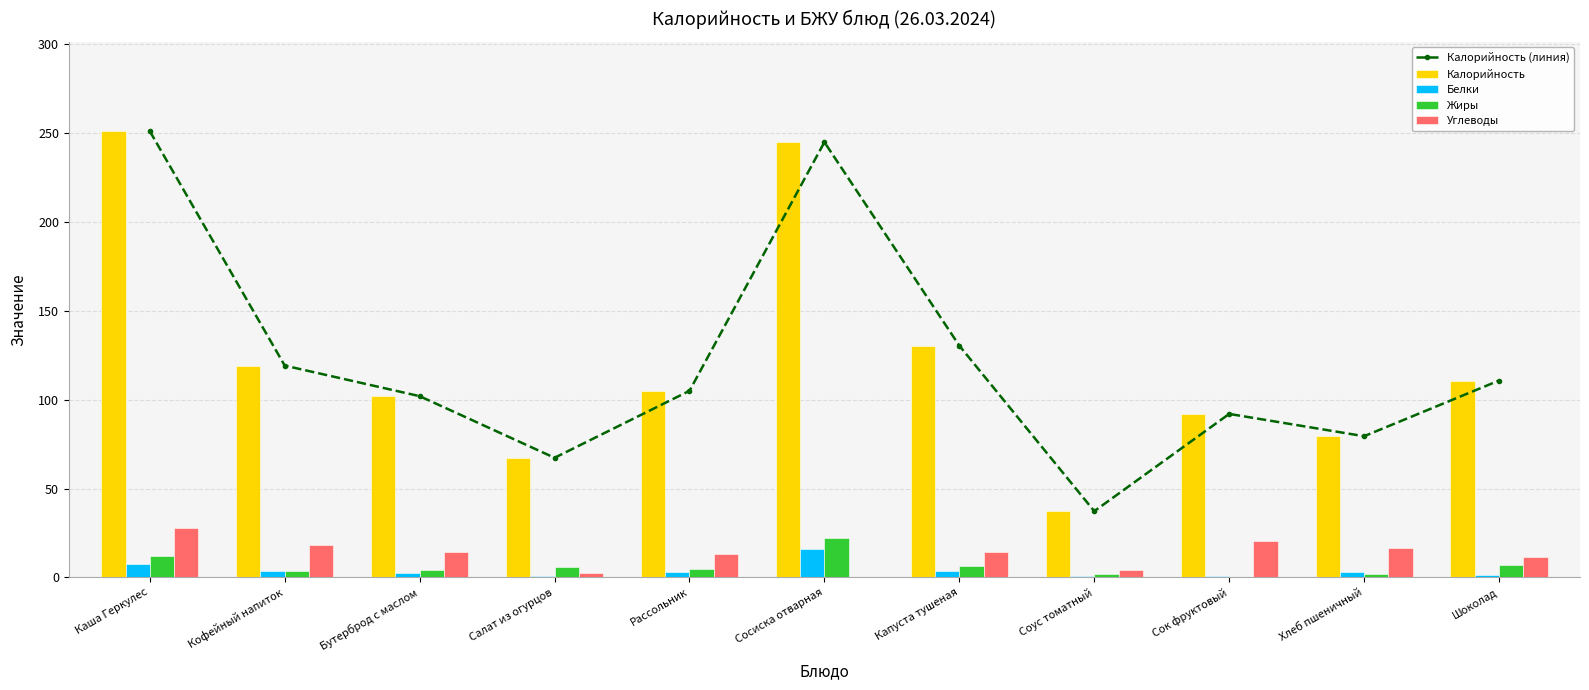

Which series has the largest range (max minus min)?

Калорийность (линия)